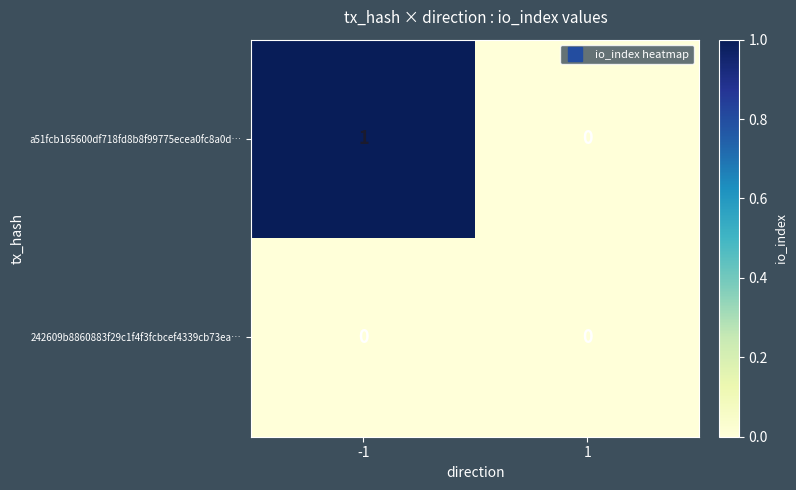

Rank the series by their maximum value, from lowest to highest.

242609b8860883f29c1f4f3fcbcef4339cb73ea…, a51fcb165600df718fd8b8f99775ecea0fc8a0d…